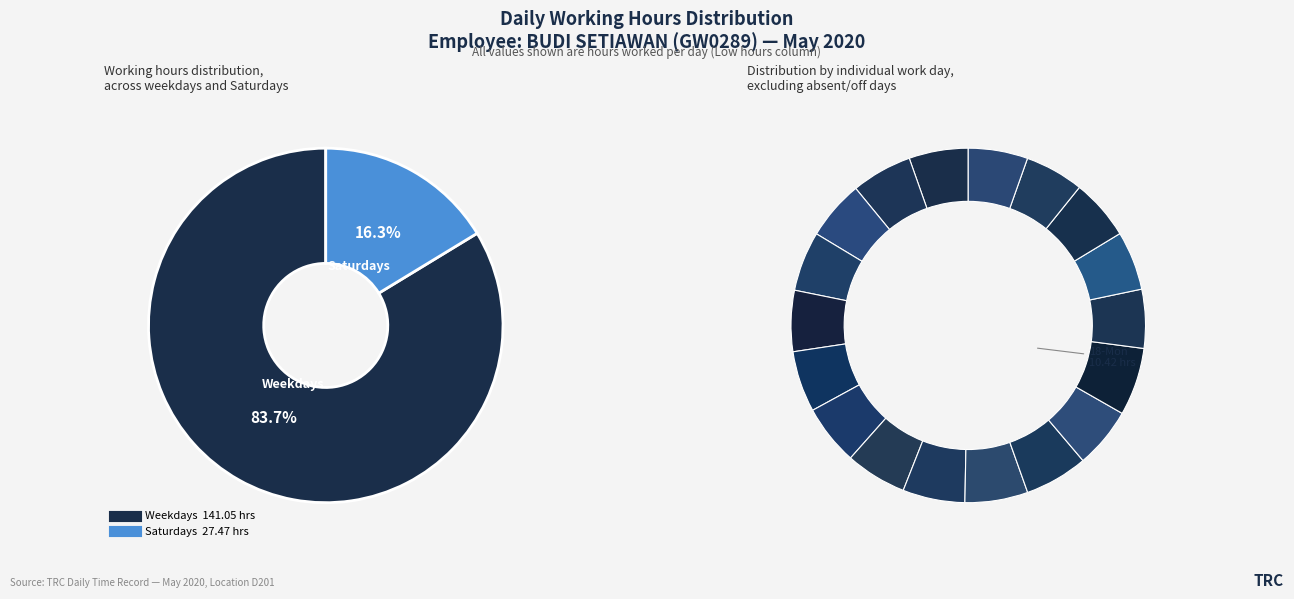

What portion of the pie excludes 21-Thu?

94.6%